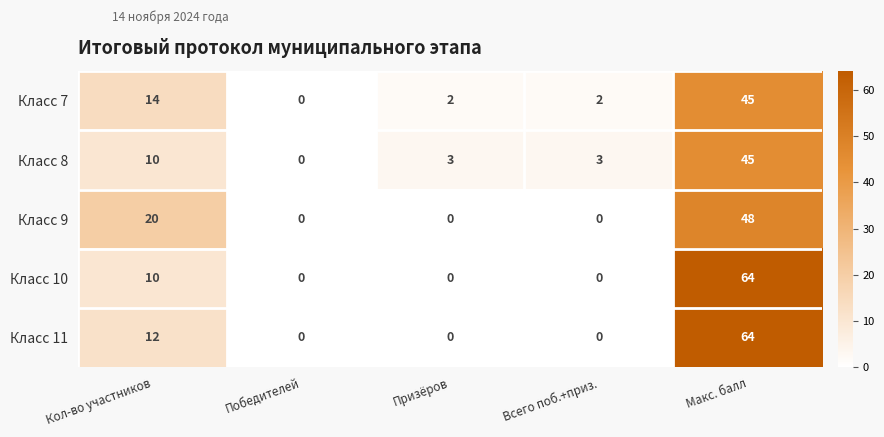

Which series has the largest total across all categories?

Класс 11